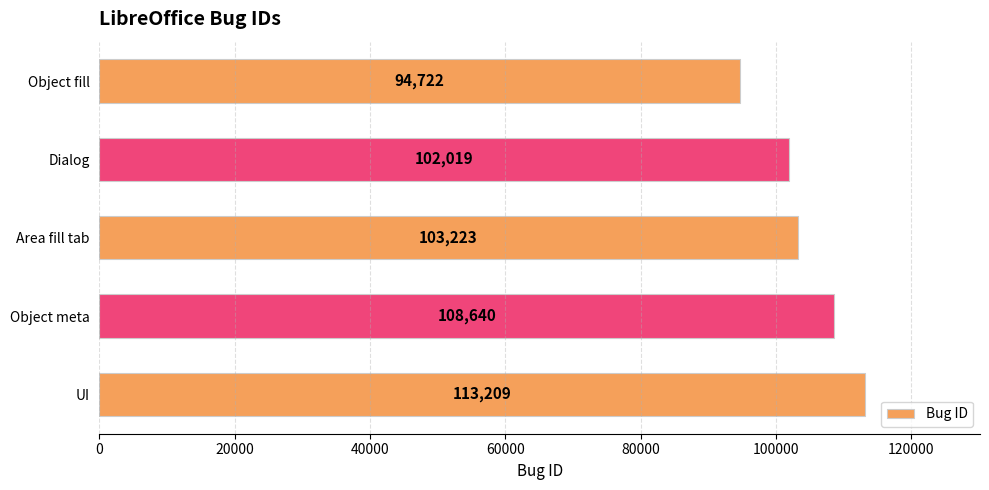

What is the change in value from Object fill to Dialog?

+7297